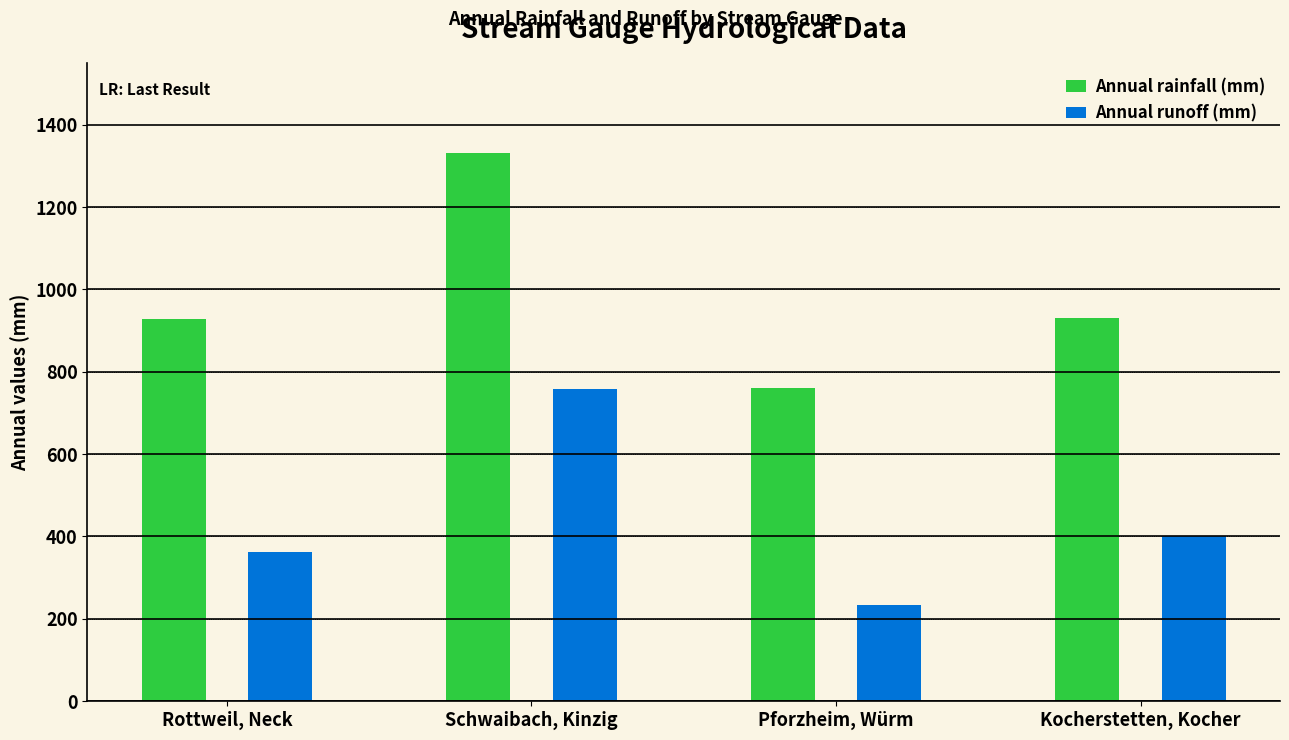

What is the label of the 3rd bar from the right?

Schwaibach, Kinzig